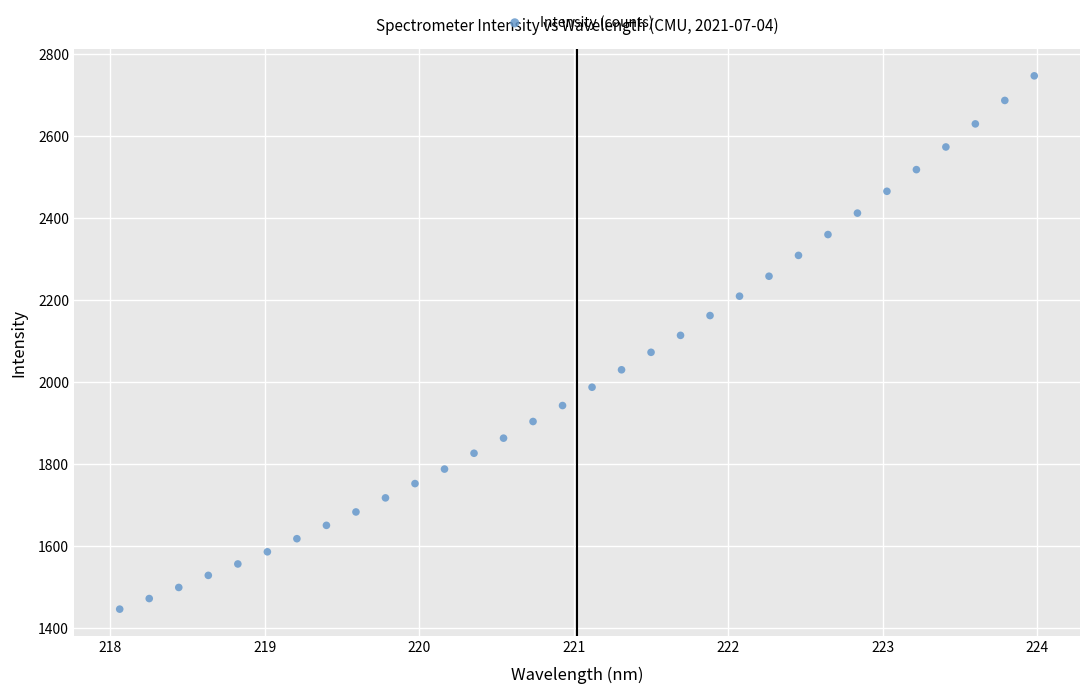

What is the range of Y values (max minus min)?

1299.4